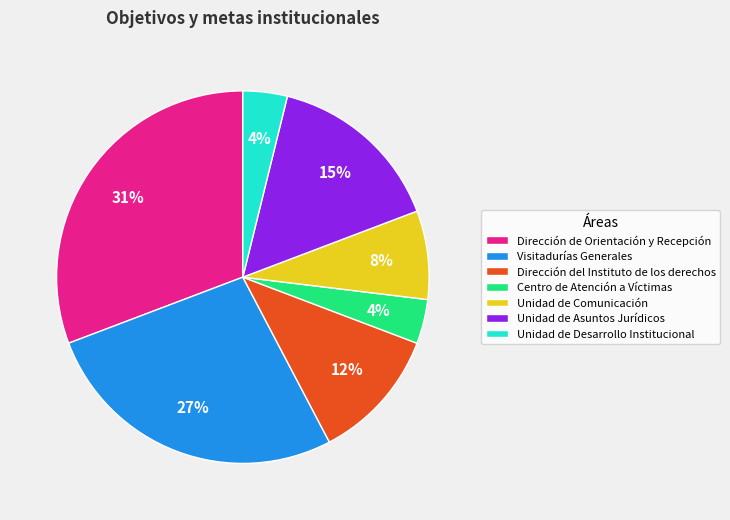

True or false: Dirección del Instituto de los derechos accounts for 1% of the total.

False